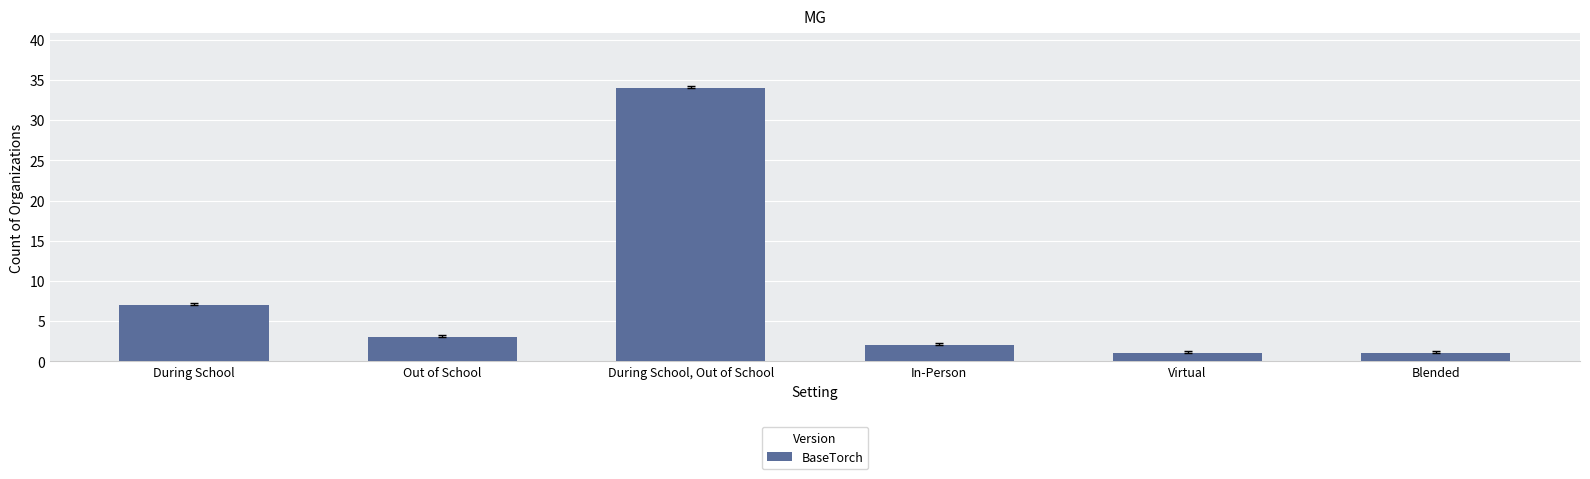

How many bars are there in total?

6